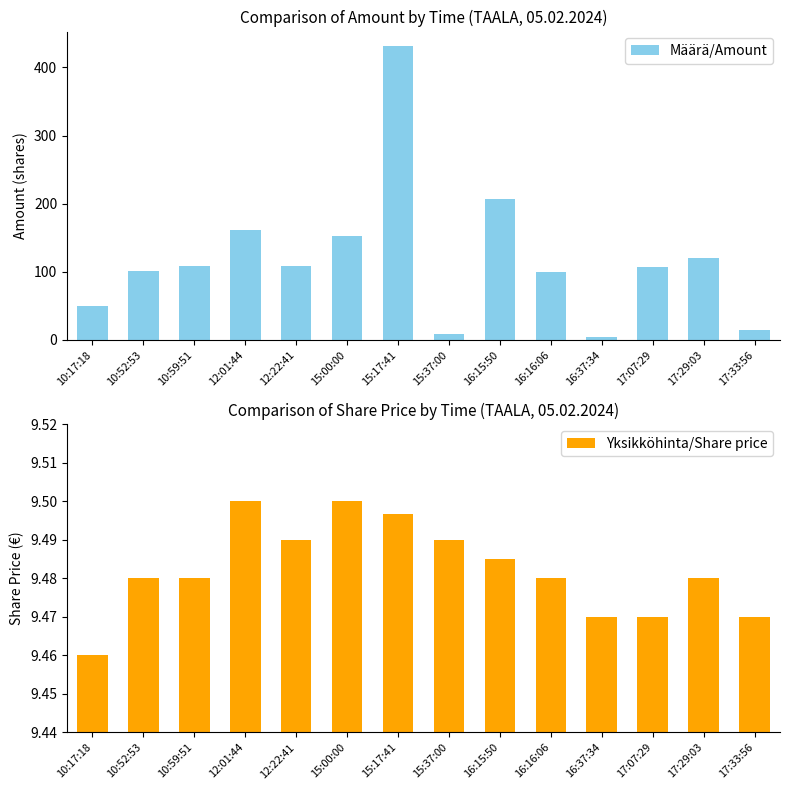

How many values in the Määrä/Amount series are below 108?

7